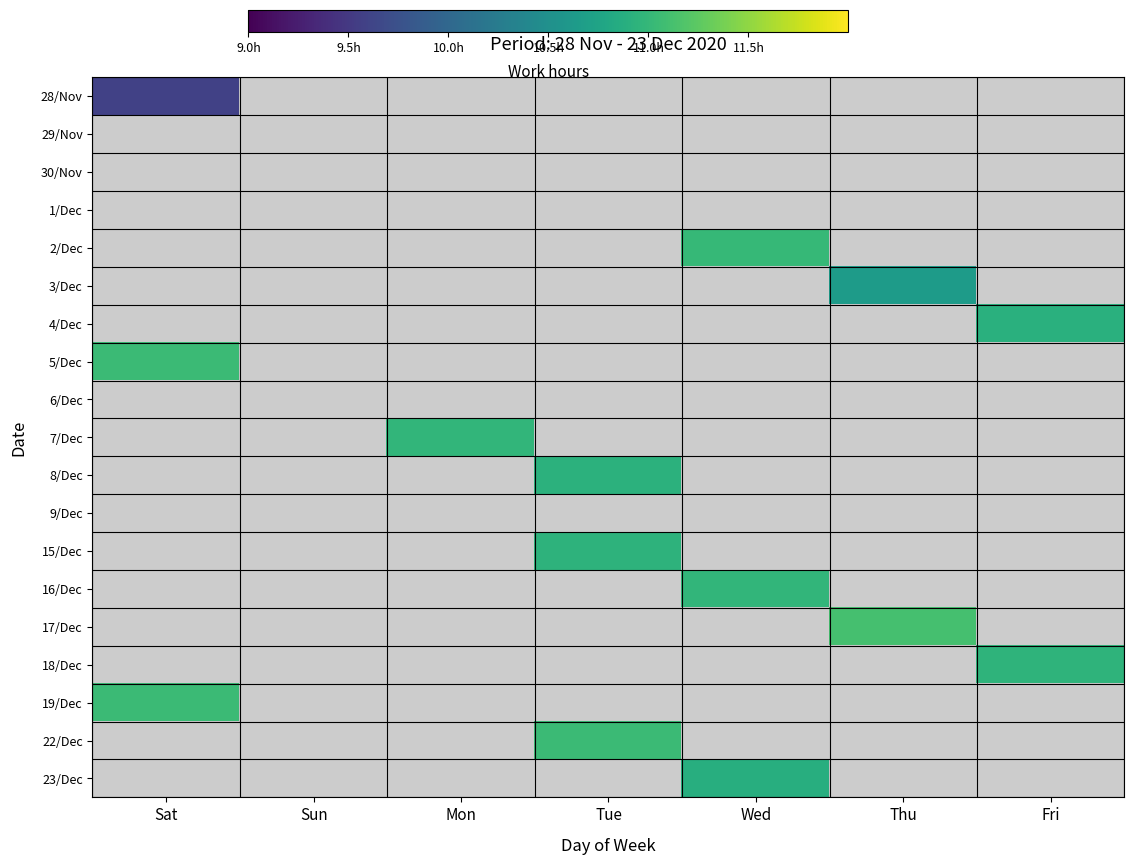

What is the total value across all series at Thu?

21.8